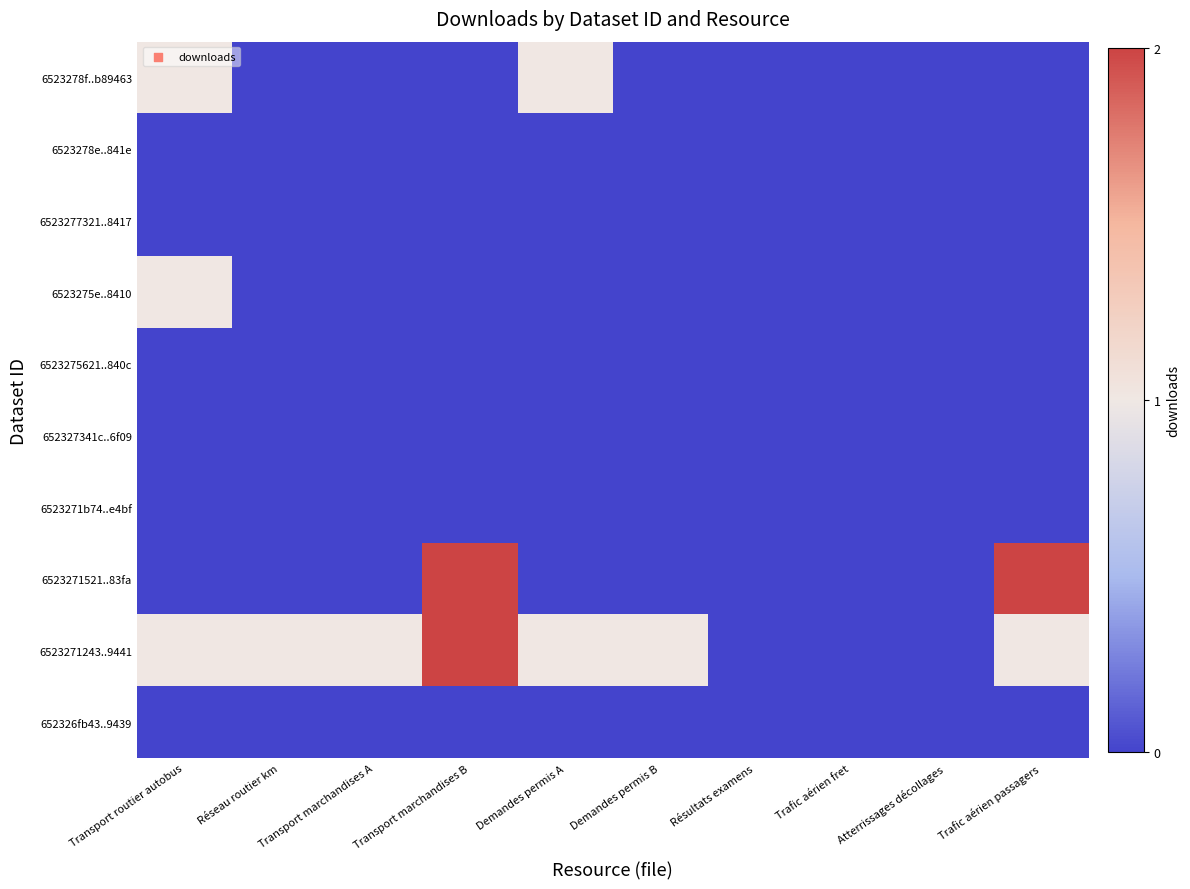

List the series in order of their peak value, highest first.

6523271521..83fa, 6523271243..9441, 6523278f..b89463, 6523275e..8410, 6523278e..841e, 6523277321..8417, 6523275621..840c, 652327341c..6f09, 6523271b74..e4bf, 652326fb43..9439